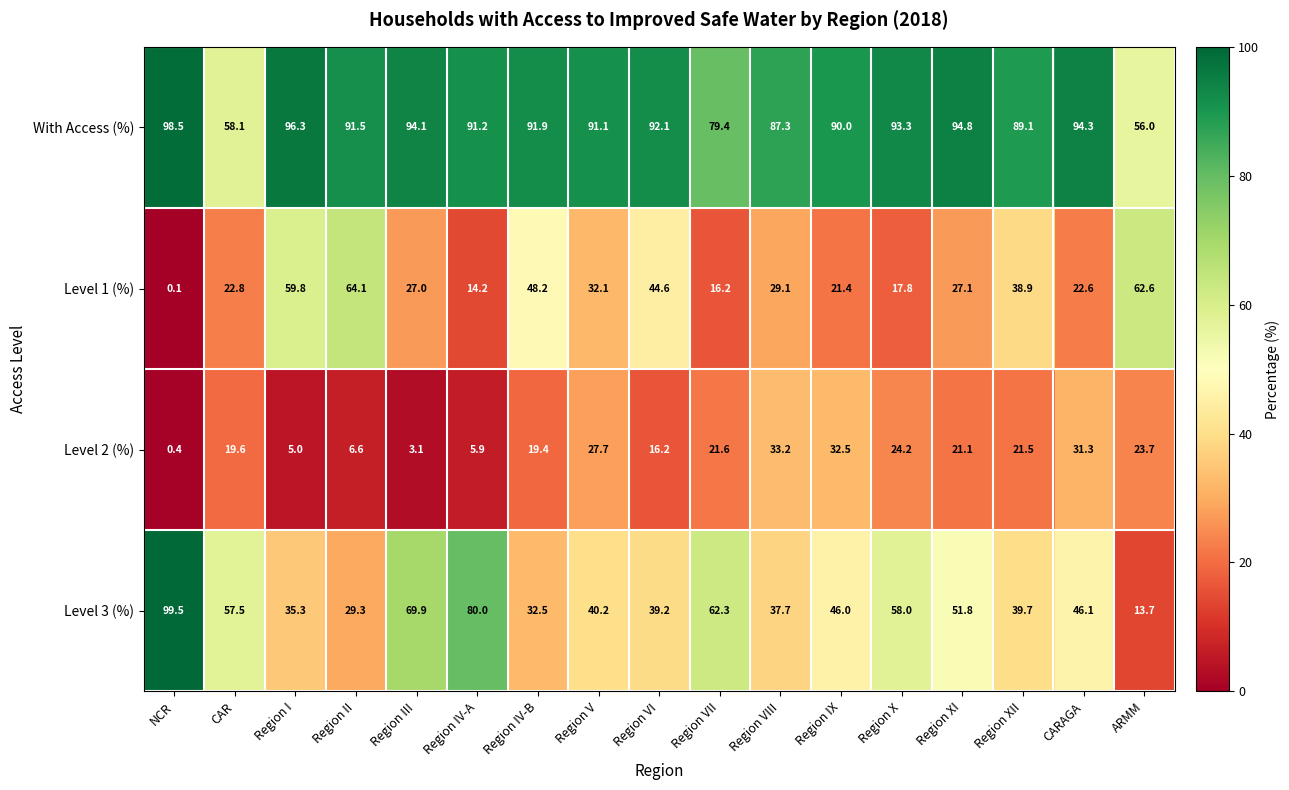

Between Region IV-A and Region VII, which series saw the biggest shift?

Level 3 (%)